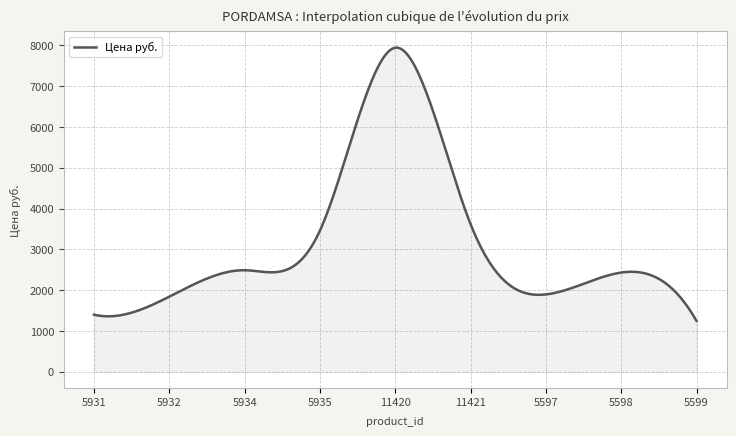

What is the smallest value displayed?

1245.0